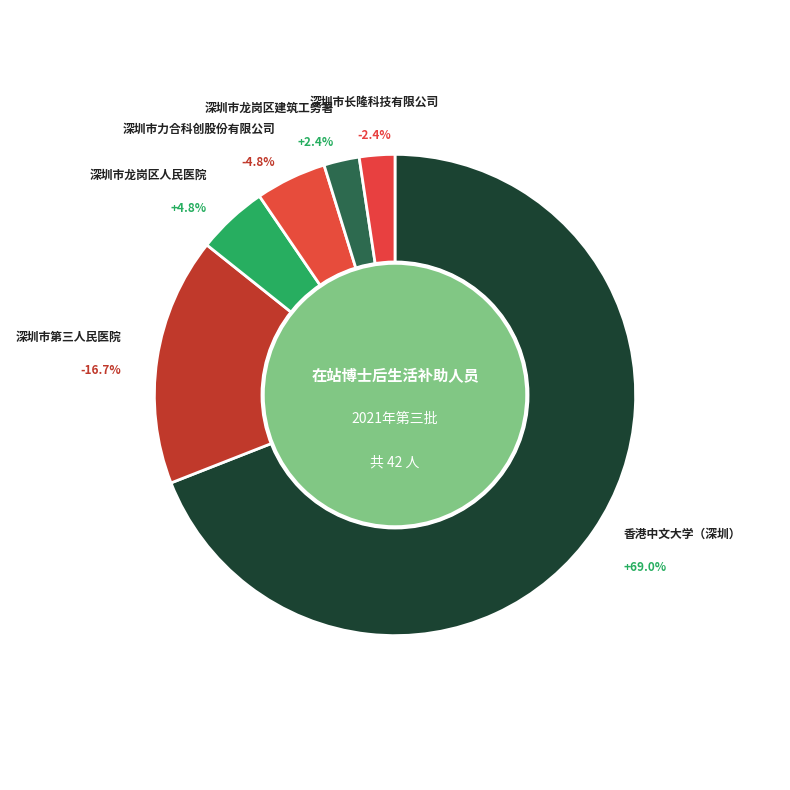

What is the majority slice?

香港中文大学（深圳）